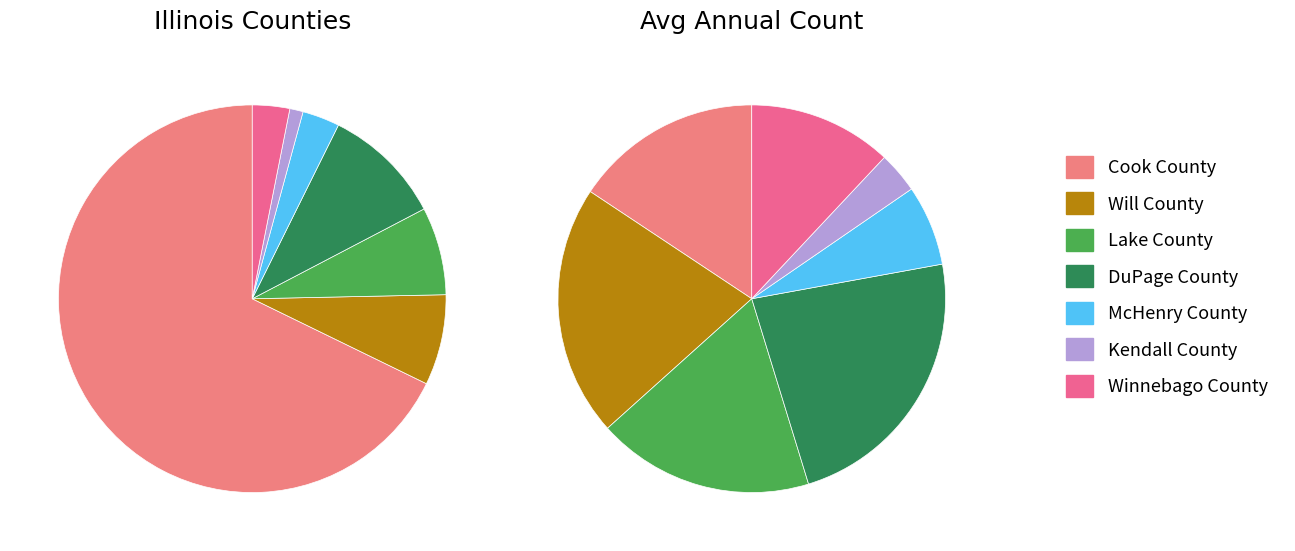

To the nearest percent, what is the combined percentage of McHenry County and Lake County?

10%